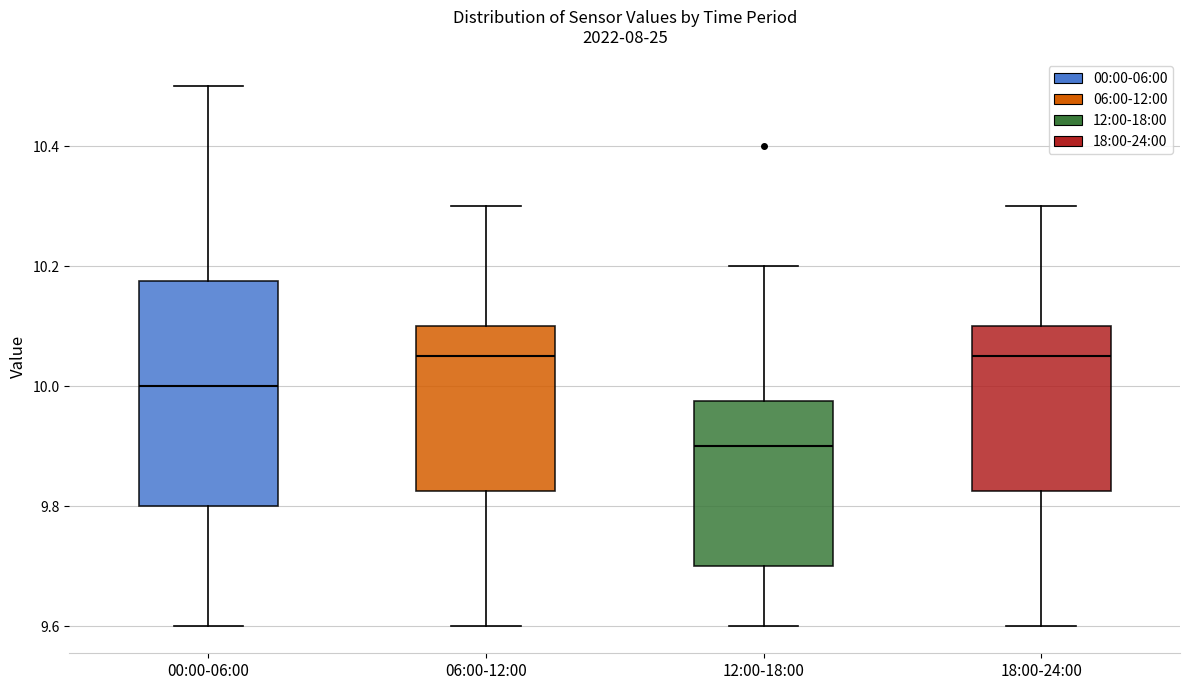

Reading left to right, read every box against the y-axis: the position of its median line, the range the box covers, and the ends of its whiskers. The values are not printed on the chart, so give them approximately, as read against the axis.

00:00-06:00: median 10.00, box 9.80 to 10.18, whiskers 9.60 to 10.50
06:00-12:00: median 10.06, box 9.82 to 10.10, whiskers 9.60 to 10.30
12:00-18:00: median 9.90, box 9.70 to 9.98, whiskers 9.60 to 10.20
18:00-24:00: median 10.06, box 9.82 to 10.10, whiskers 9.60 to 10.30